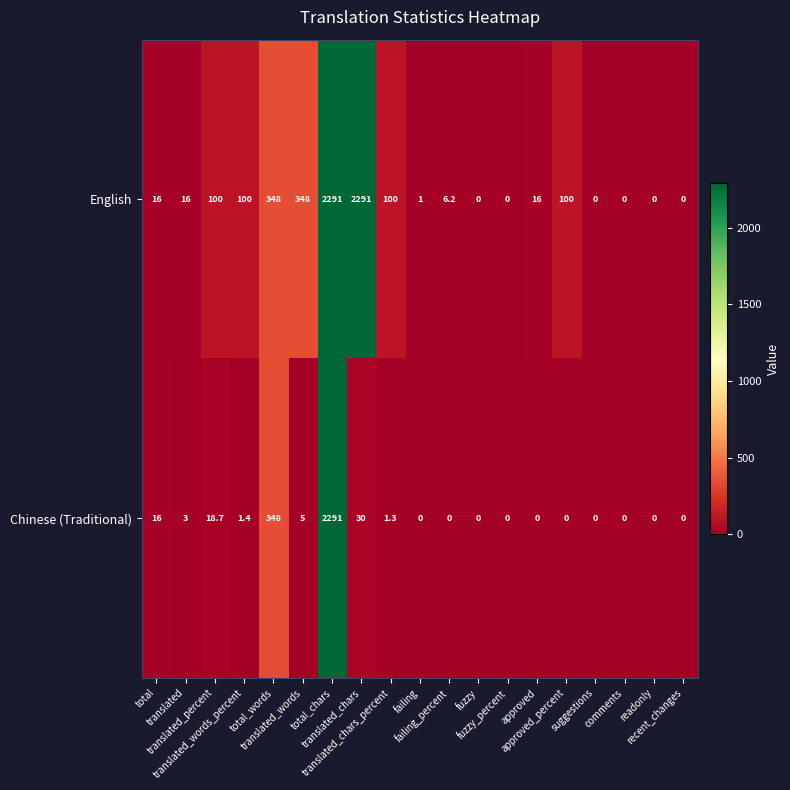

What is the maximum value shown in the chart?

2291.0